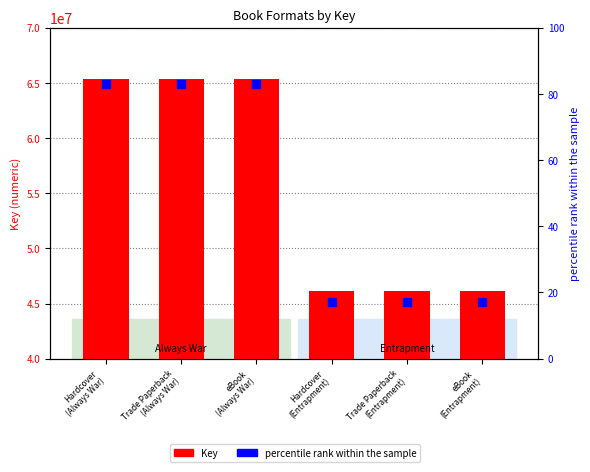

Is the value of Key at Hardcover
(Always War) greater than the value of percentile rank within the sample at Trade Paperback
(Always War)?

Yes